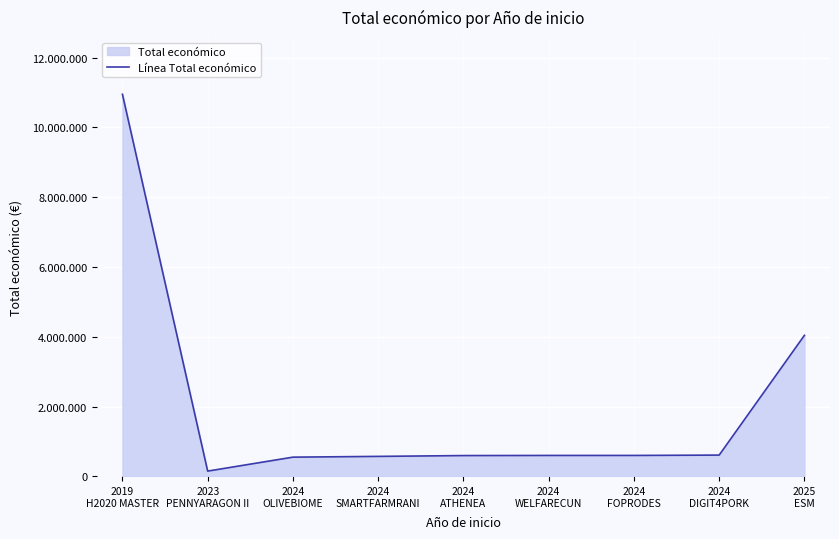

What is the label of the 3rd point from the right?

2024
FOPRODES